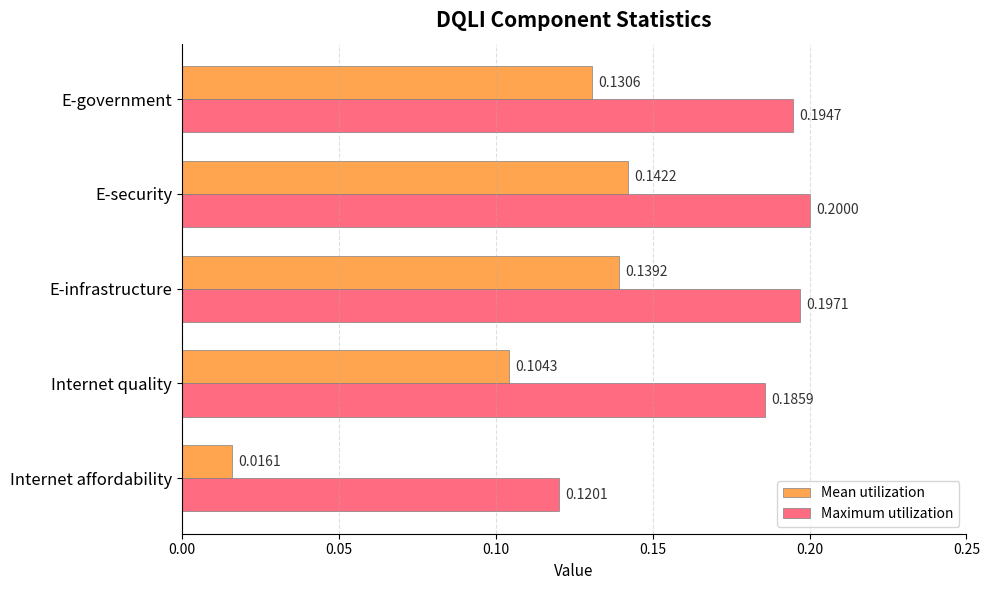

Which series has the largest total across all categories?

Maximum utilization